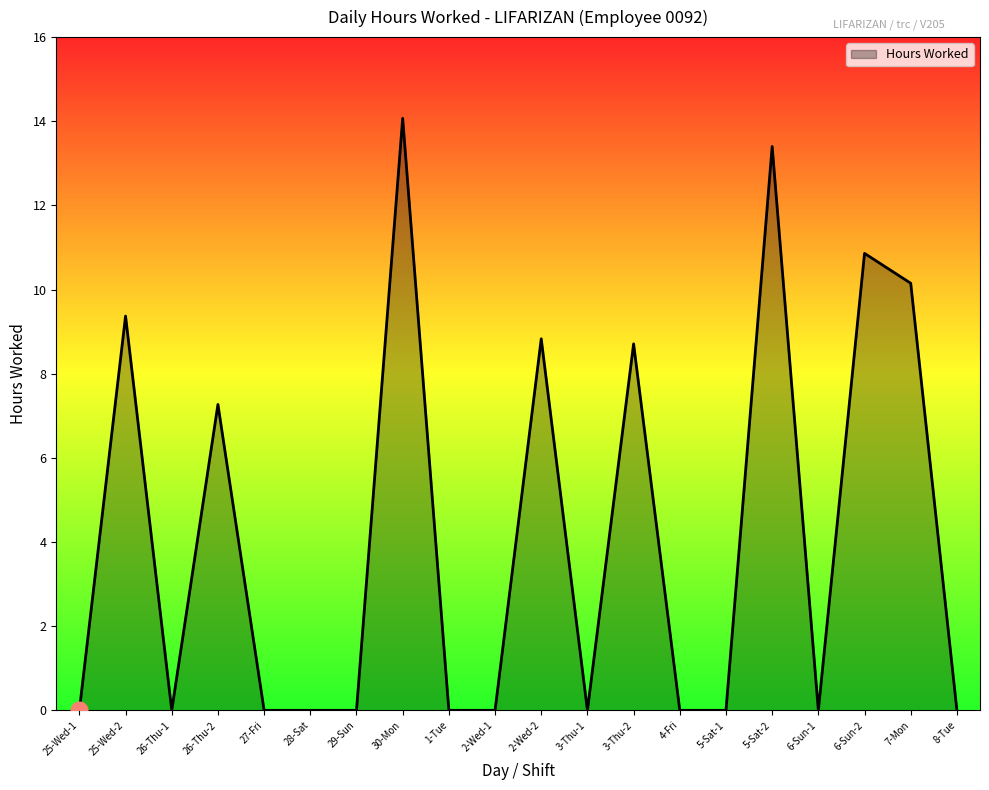

Which has a higher value, 6-Sun-2 or 2-Wed-1?

6-Sun-2